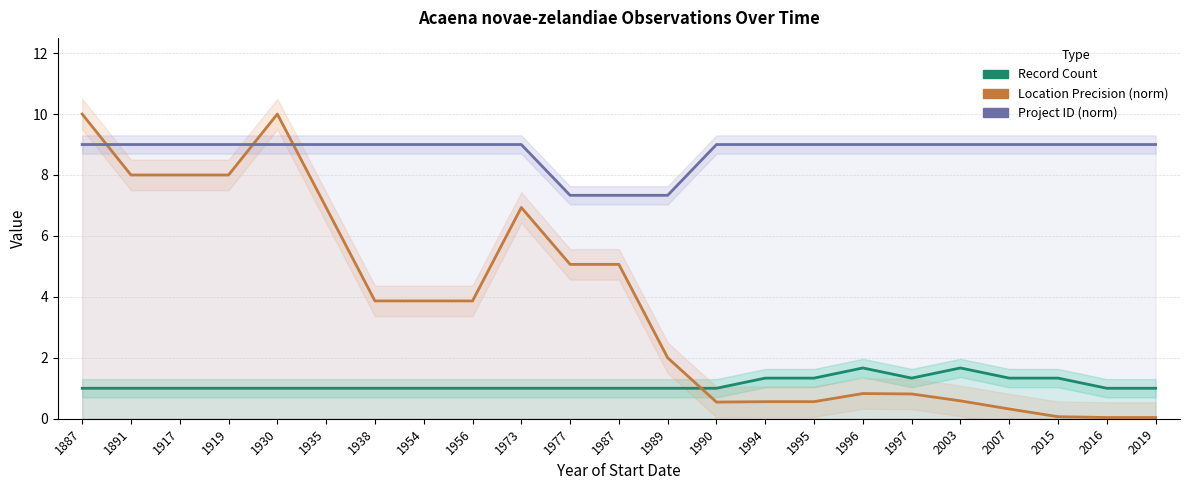

What is the sum of the Record Count values at 1990 and 1891?

2.0